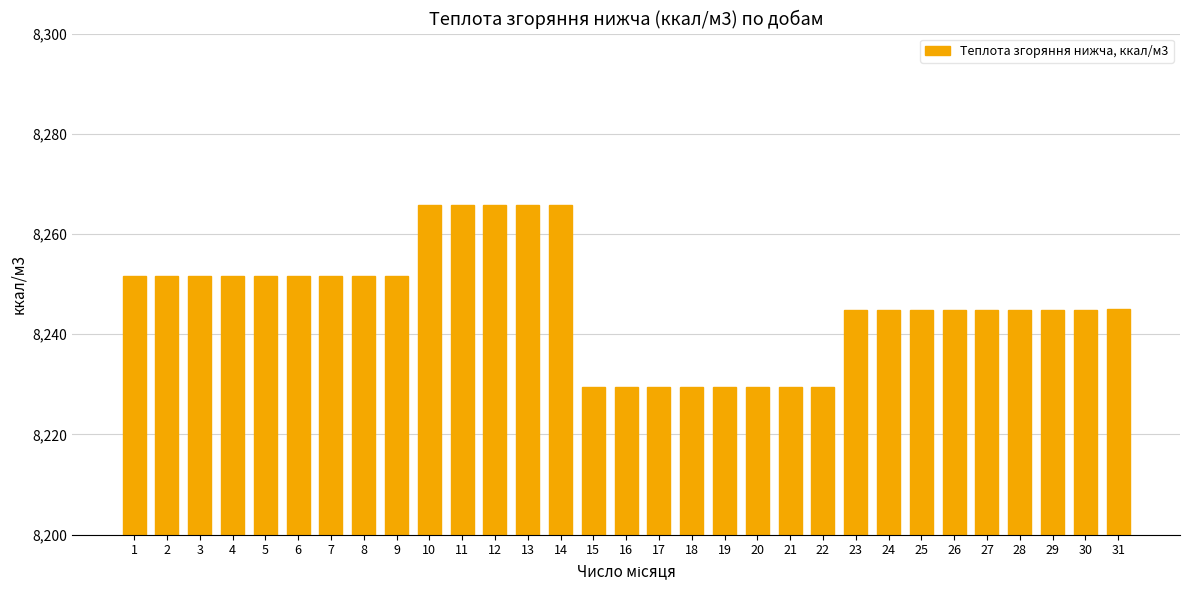

Is it true that the value at 28 is 8244.8?

True